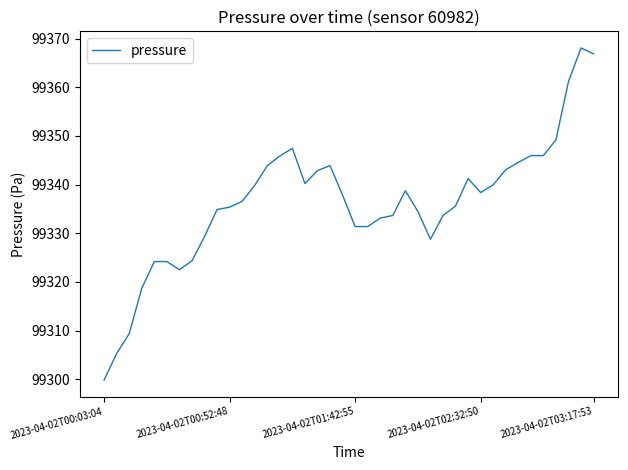

What is the greatest value displayed?

99368.1